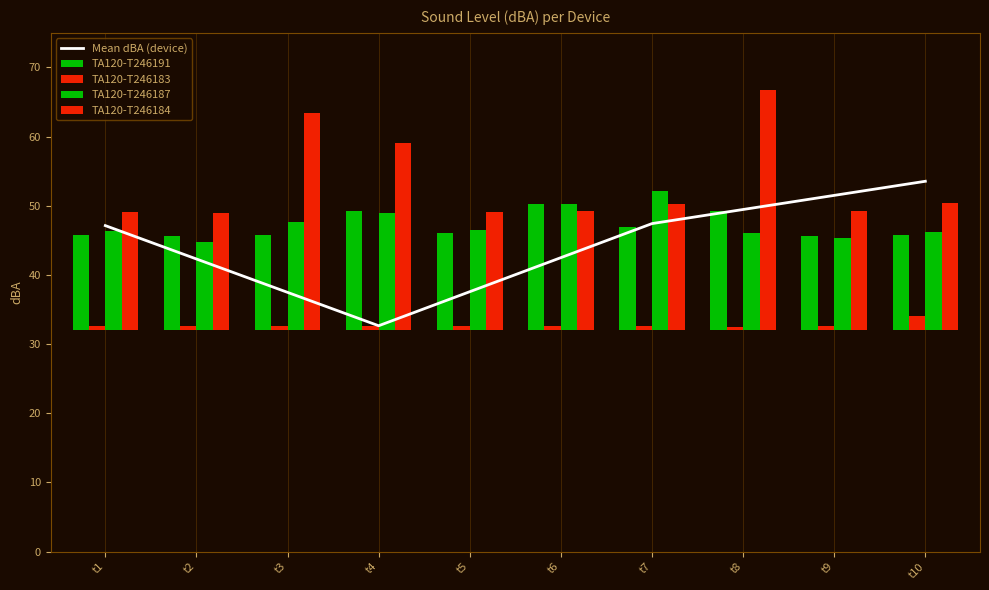

Which series changed the most between t2 and t6?

TA120-T246187